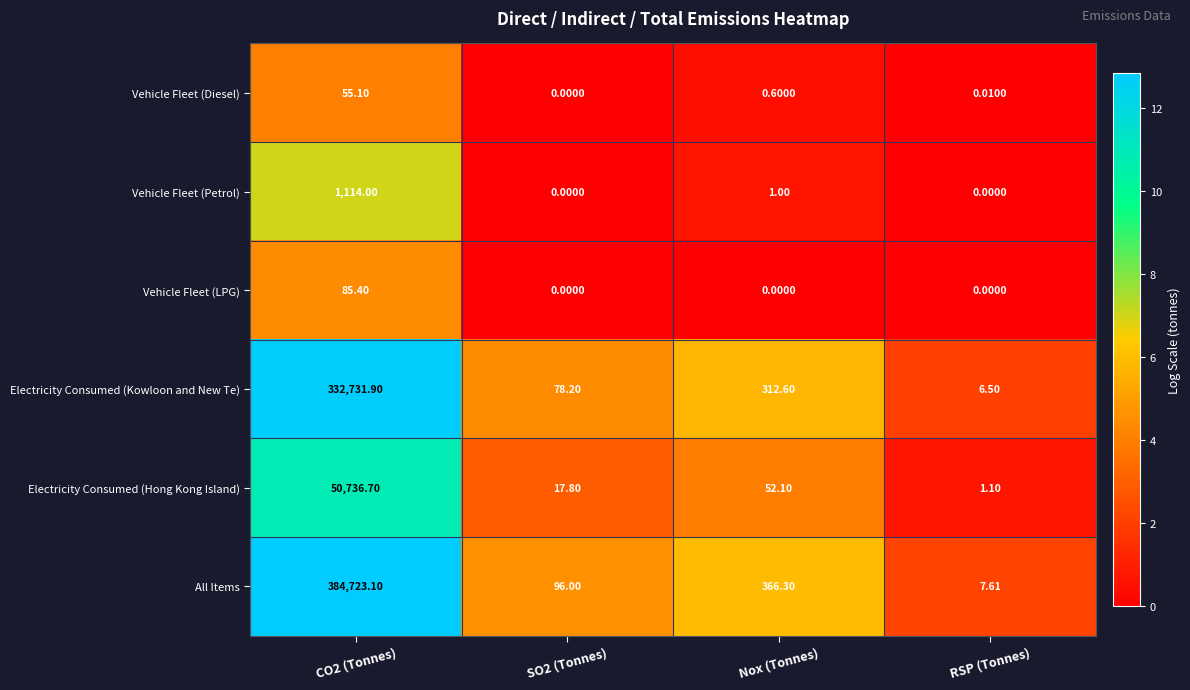

Is the value of Vehicle Fleet (Petrol) at SO2 (Tonnes) greater than the value of Electricity Consumed (Kowloon and New Te) at SO2 (Tonnes)?

No